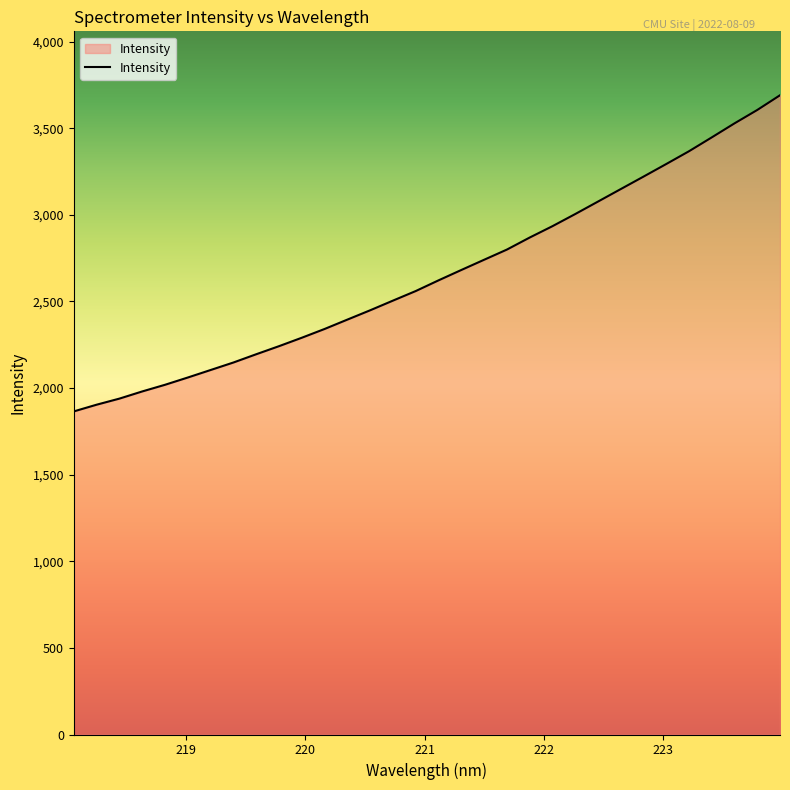

What is the smallest value displayed?

1865.1